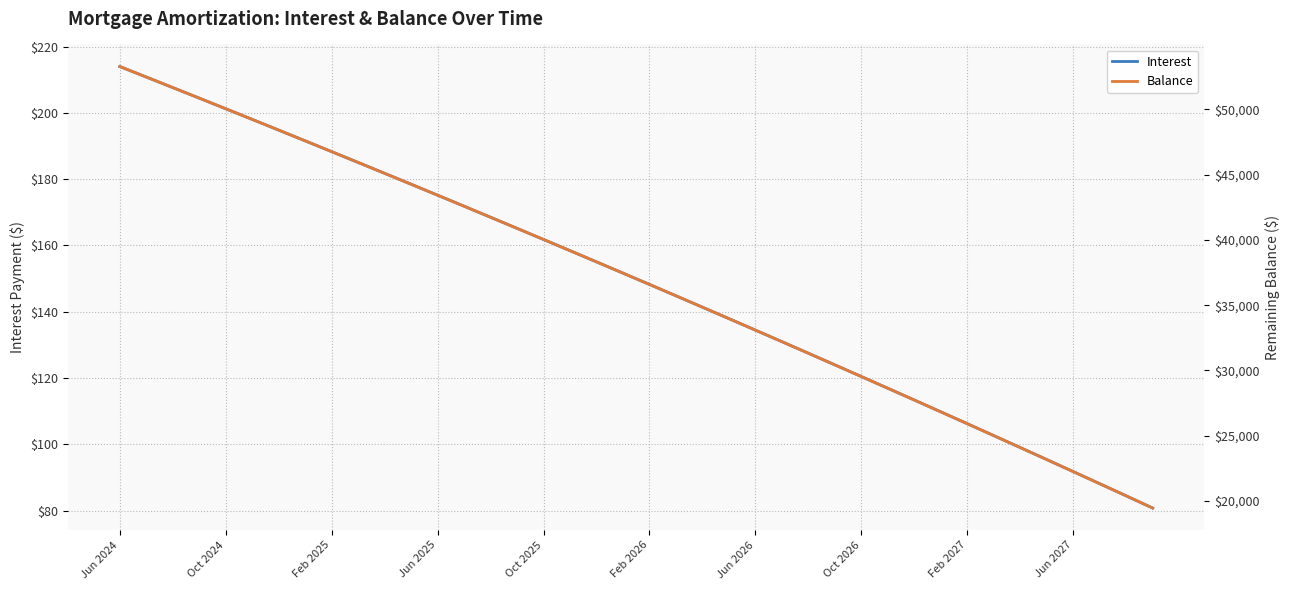

What are all the series names shown in the legend?

Interest, Balance